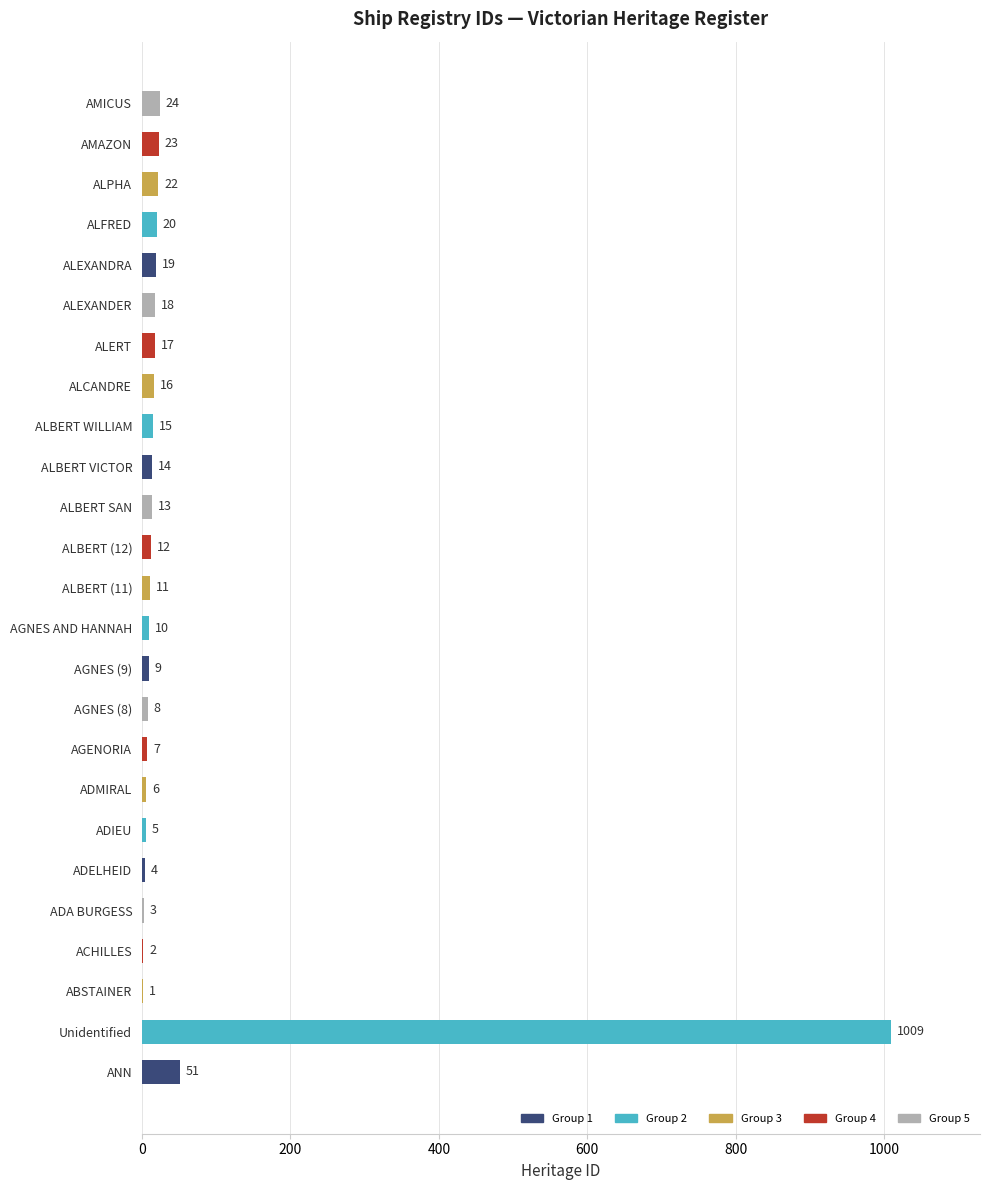

Which category has the highest value across all series?

Unidentified